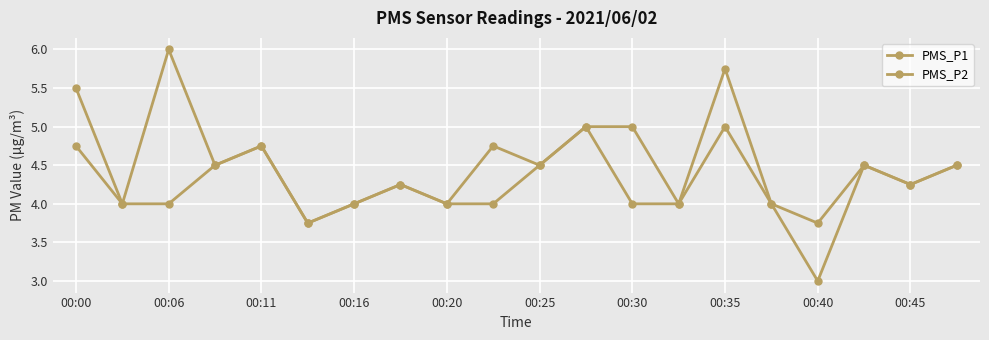

Count the number of categories in the chart.

20